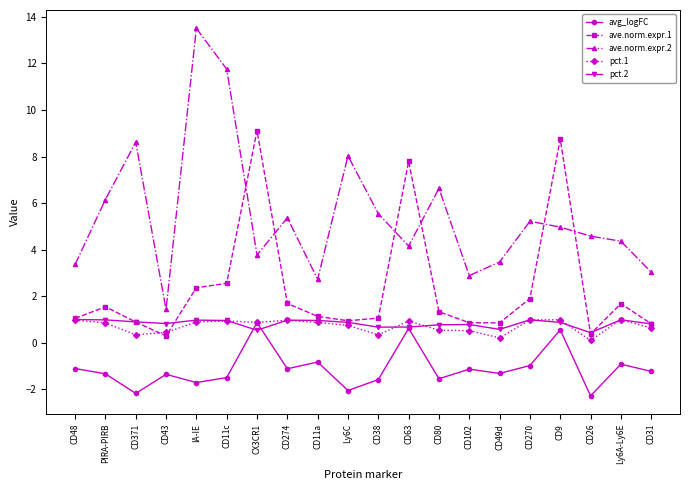

What is the difference between the second highest and second lowest values in the ave.norm.expr.1 series?

8.4